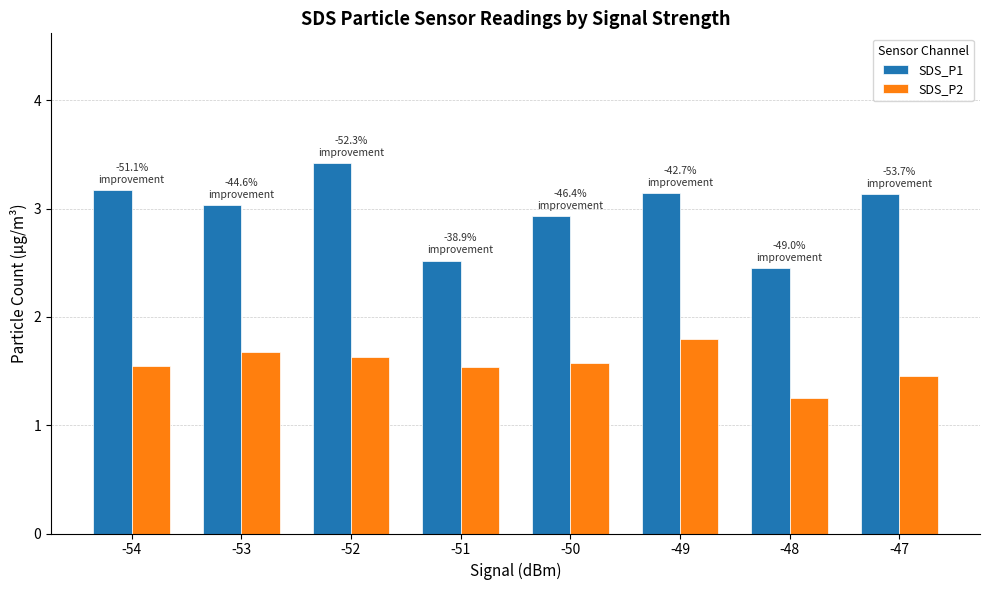

True or false: SDS_P2 has a value of 0.4 at -51.

False